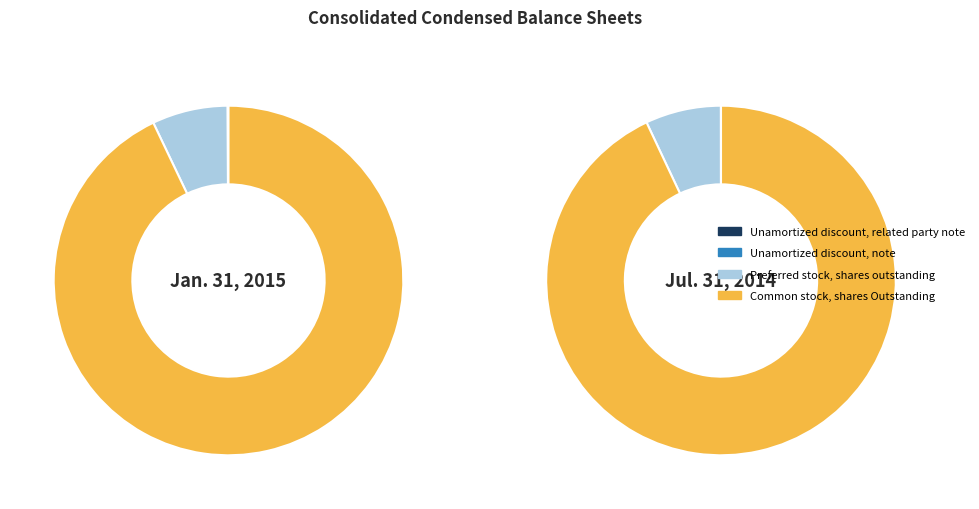

The Preferred stock, shares outstanding slice represents 7% of the pie. True or false?

True